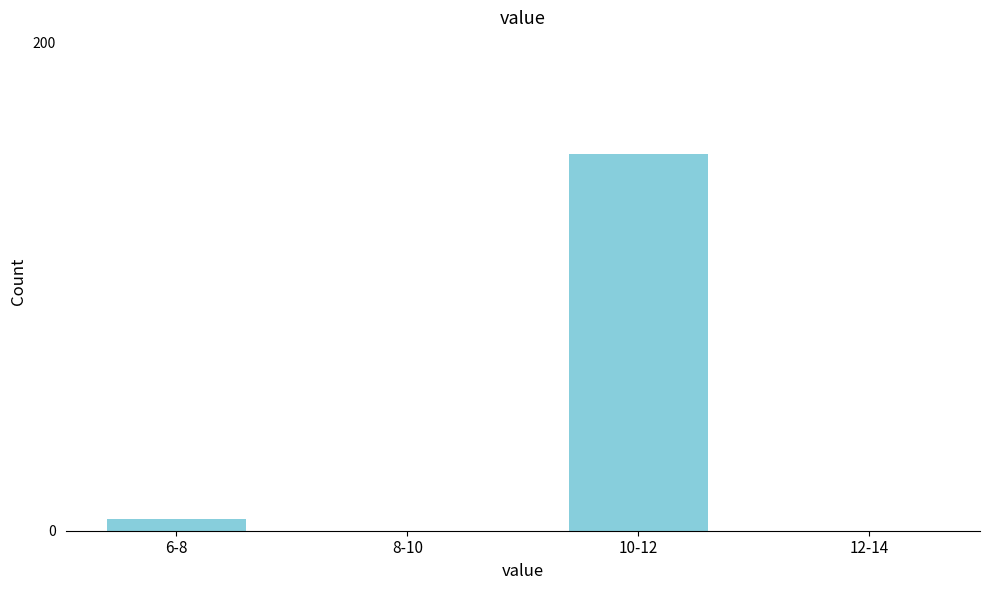

Reading left to right, extract all data points from this chart.

6-8=5	8-10=0	10-12=154	12-14=0